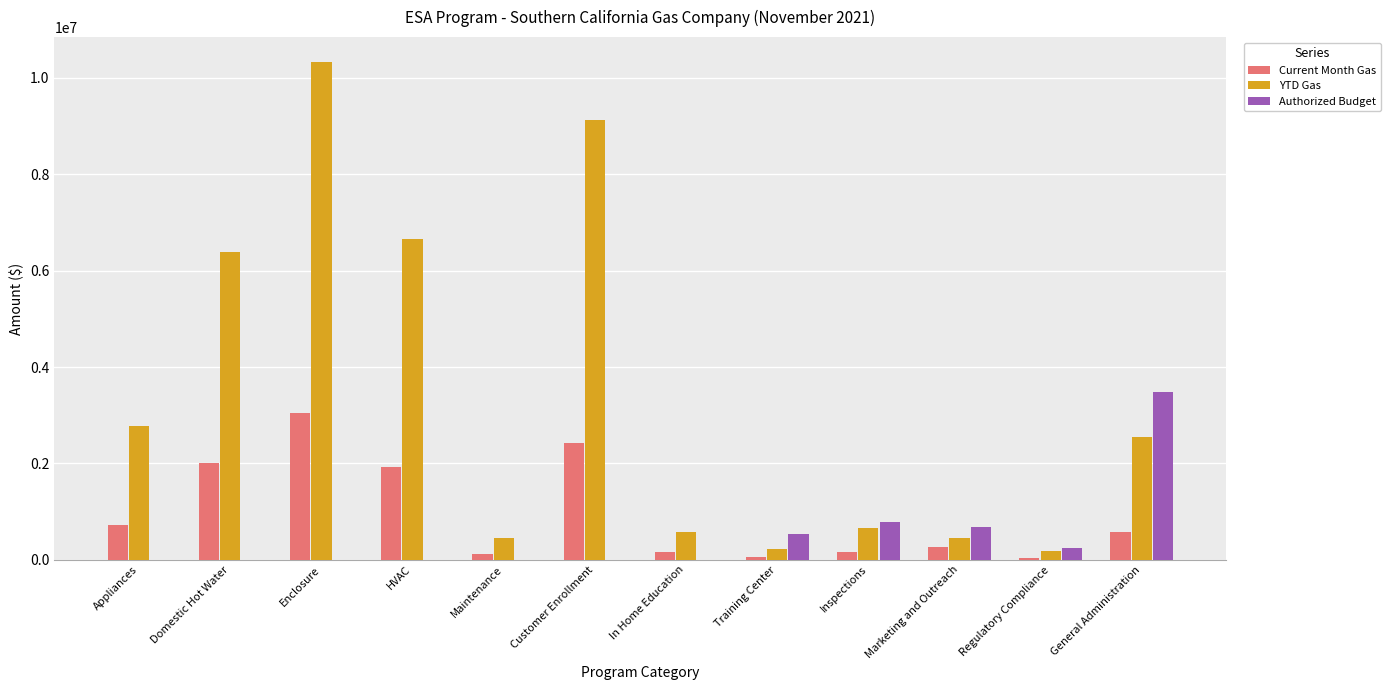

Which series changed the most between Enclosure and HVAC?

YTD Gas